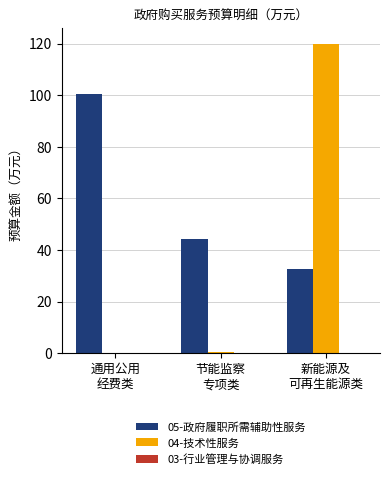

What is the highest value of the 04-技术性服务 series?

120.0